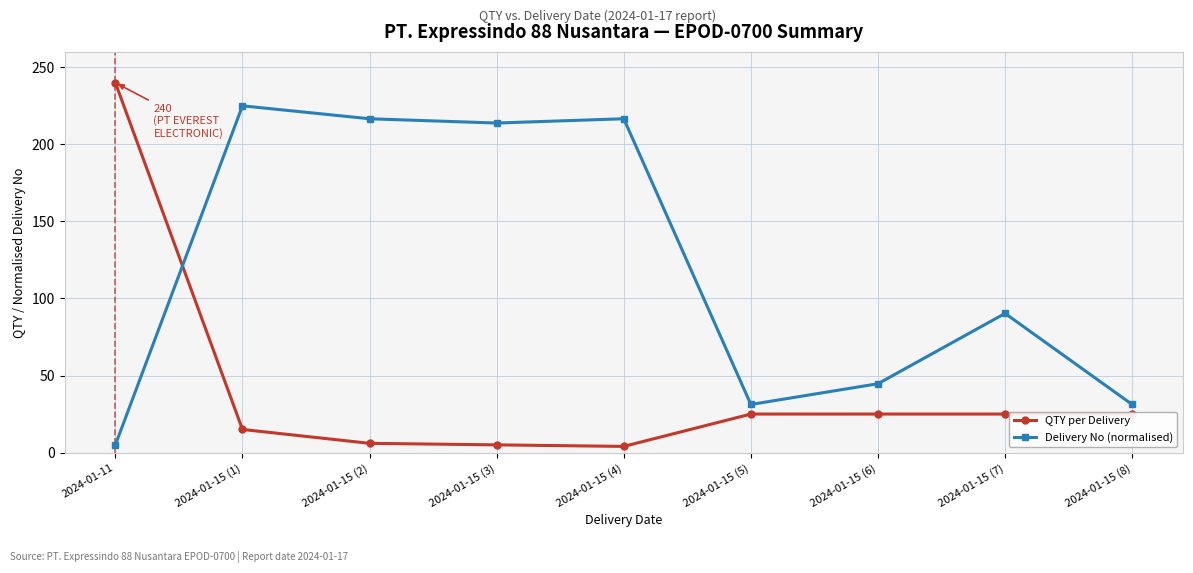

The value of QTY per Delivery at 2024-01-15 (5) is 36.8. True or false?

False